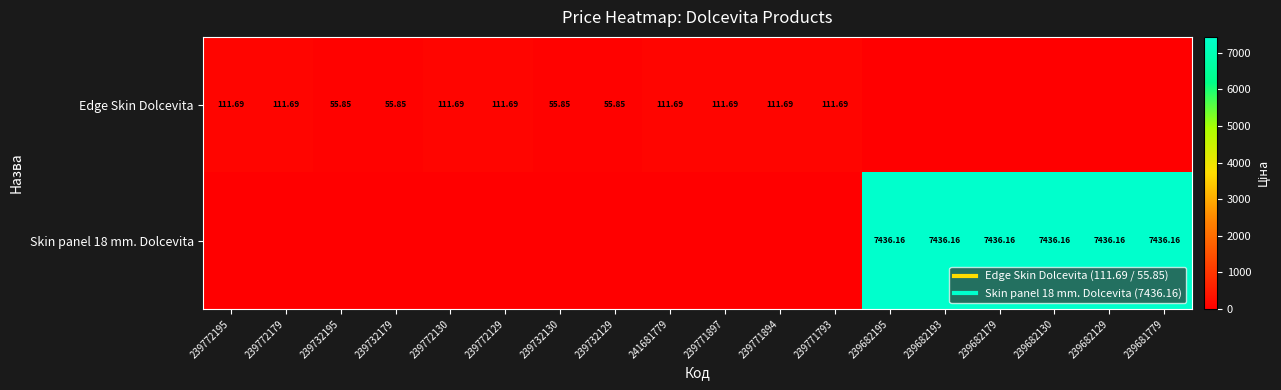

List the labels in order of Edge Skin Dolcevita value, largest first.

239772195, 239772179, 239772130, 239772129, 241681779, 239771897, 239771894, 239771793, 239732195, 239732179, 239732130, 239732129, 239682195, 239682193, 239682179, 239682130, 239682129, 239681779